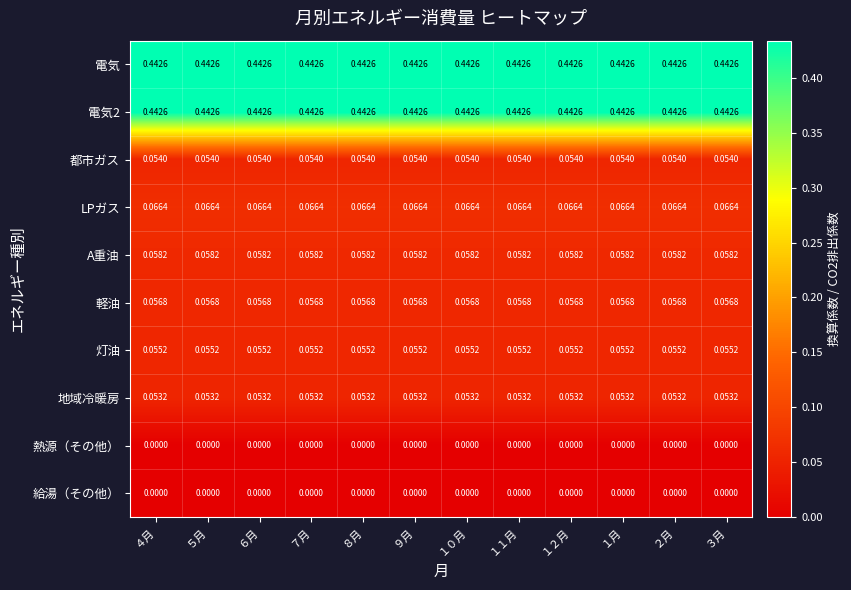

Is the value of A重油 at ４月 greater than the value of 給湯（その他） at ４月?

Yes